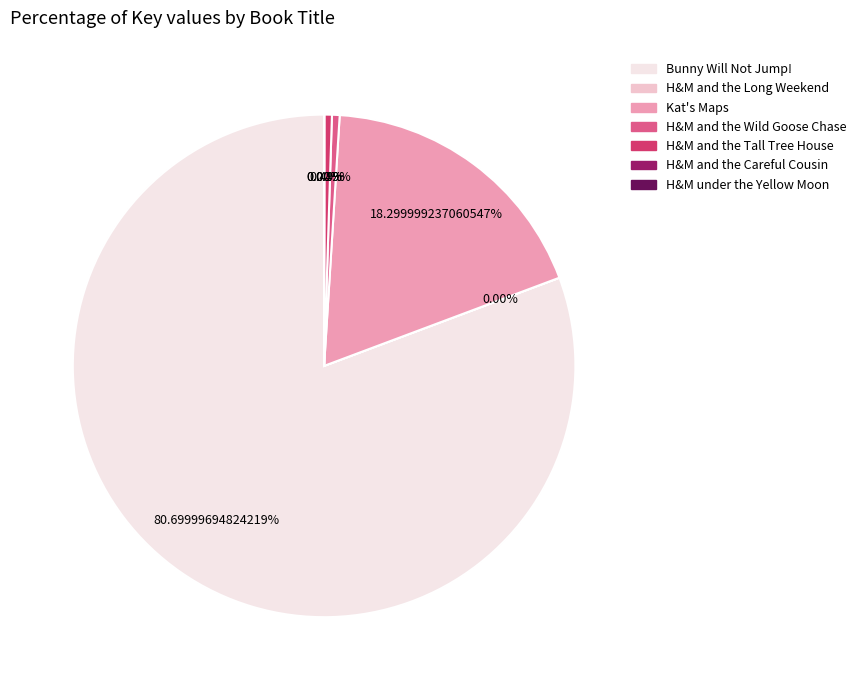

Does any single category account for the majority?

Yes